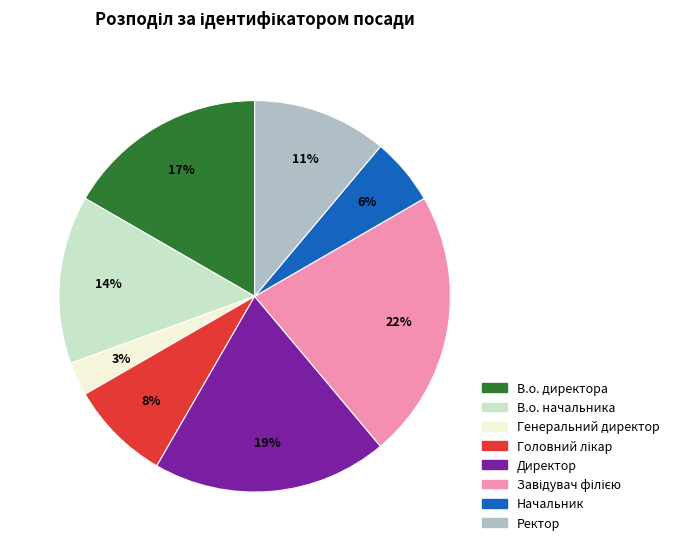

What is the ratio of the value at Ректор to the value at В.о. начальника?

0.8